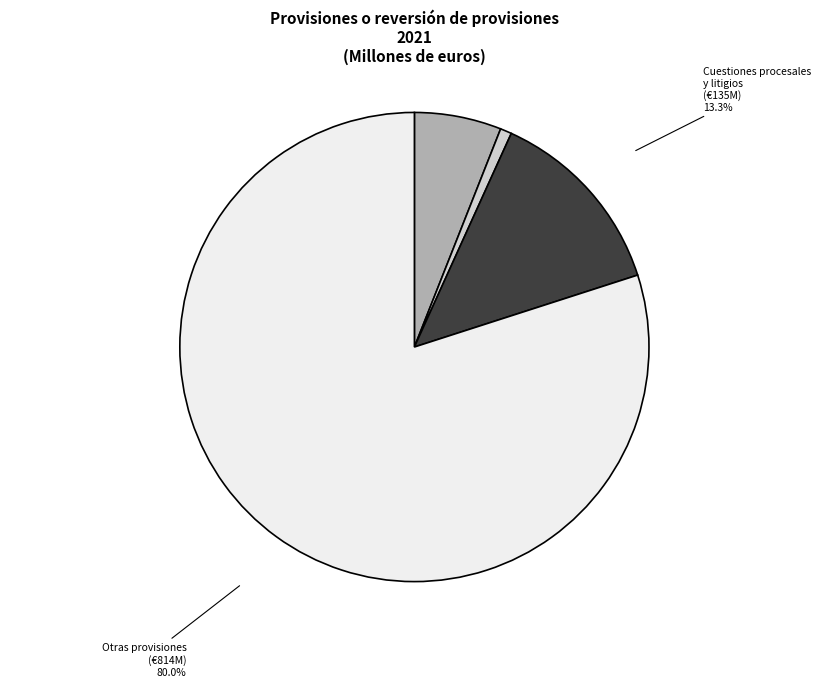

Between Otras provisiones and Cuestiones procesales y litigios, which is larger?

Otras provisiones